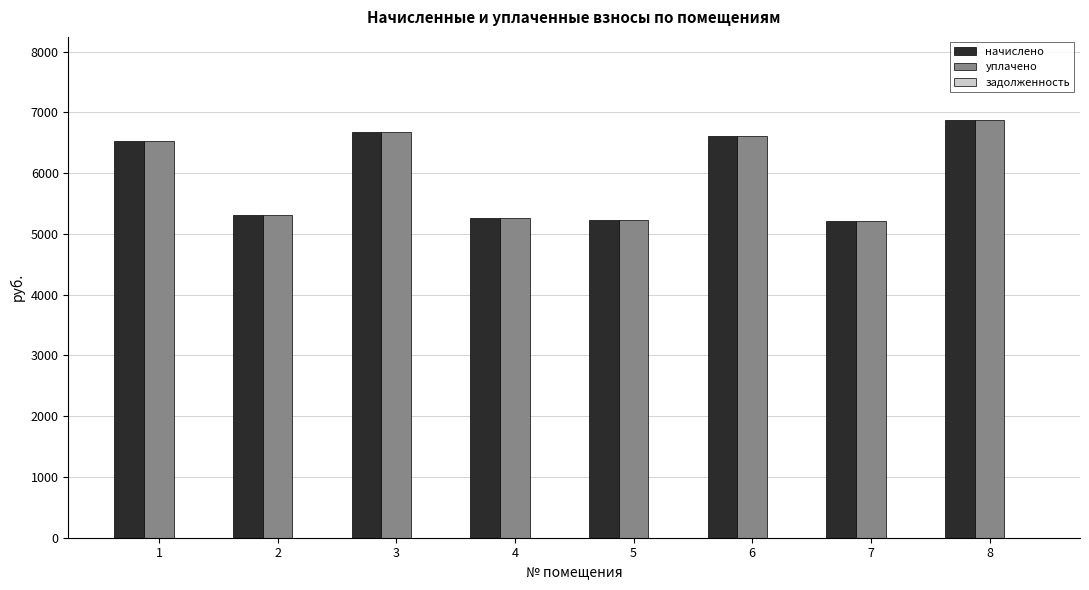

What is the average value of the начислено series?

5958.5